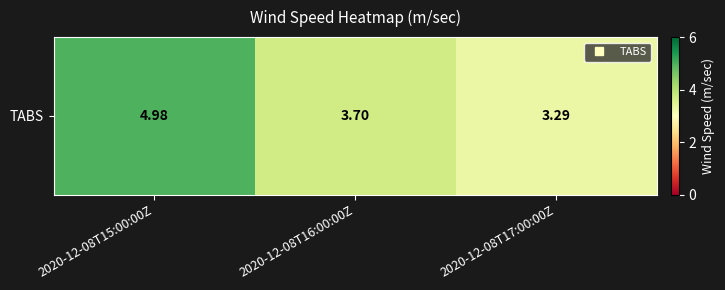

Count the number of data series in this chart.

1